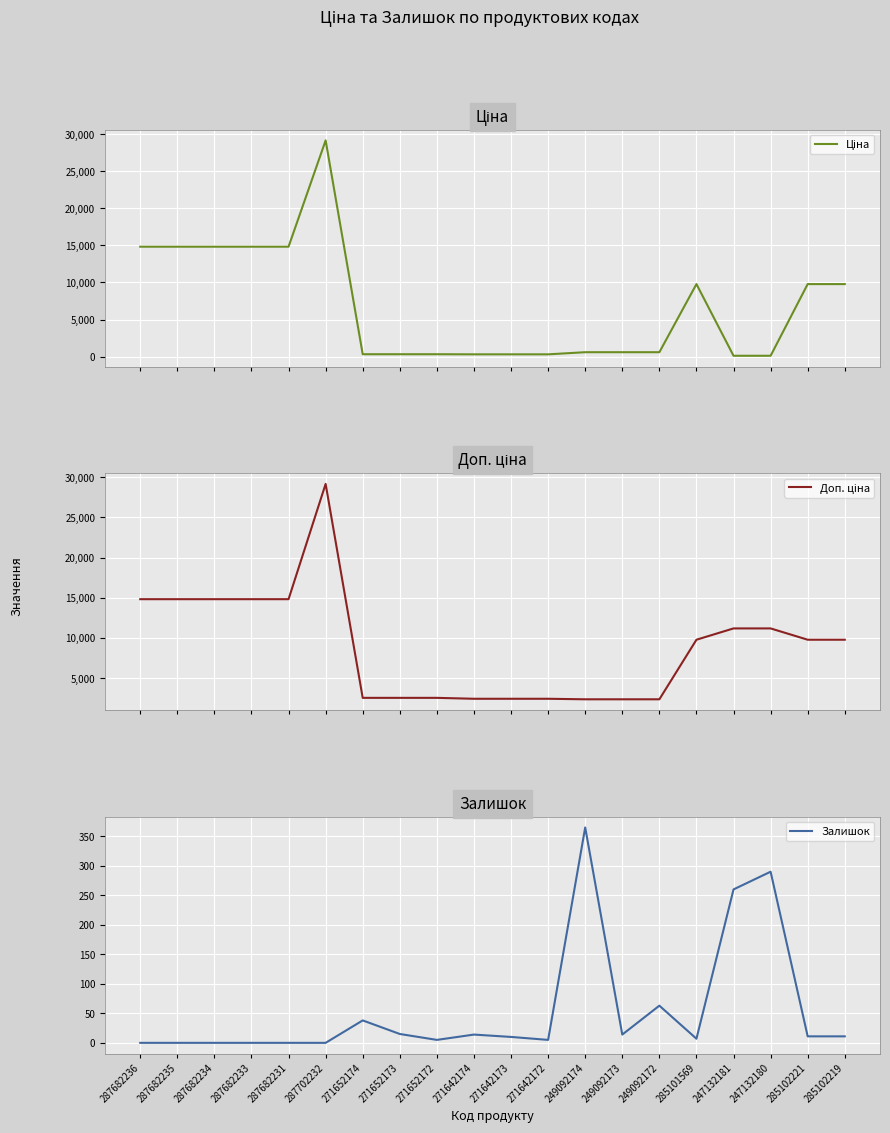

True or false: Доп. ціна and Ціна intersect in this chart.

False